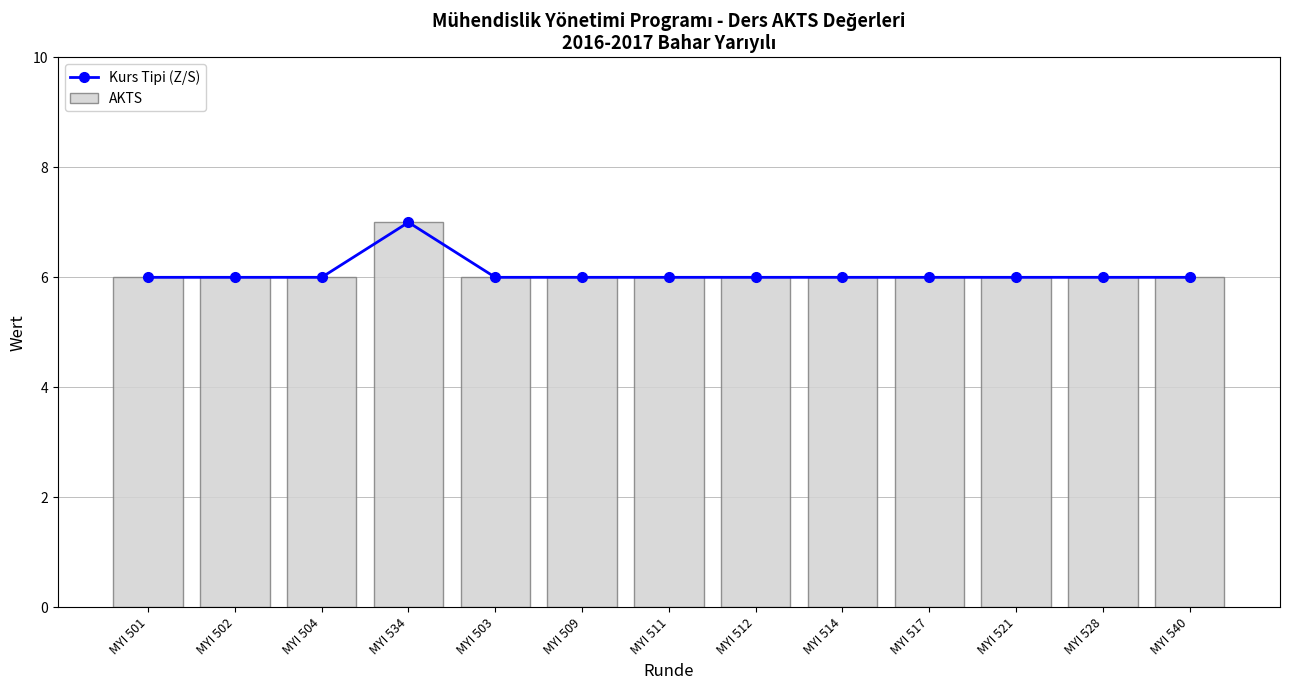

What is the value of the Kurs Tipi (Z/S) bar at the 1st from the left?

6